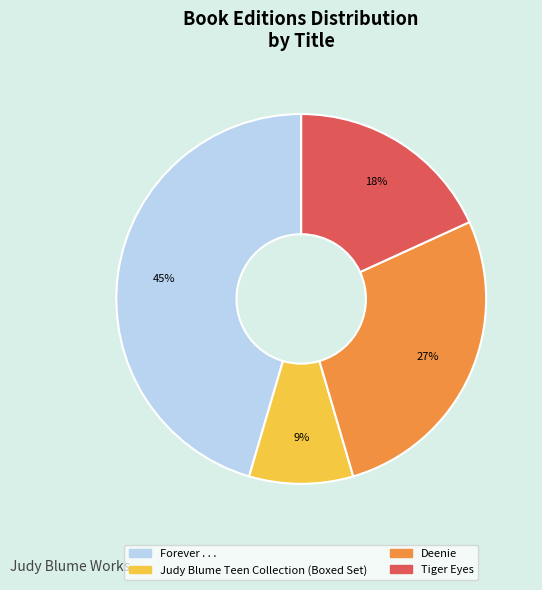

Does Tiger Eyes account for over 50% of the chart?

No